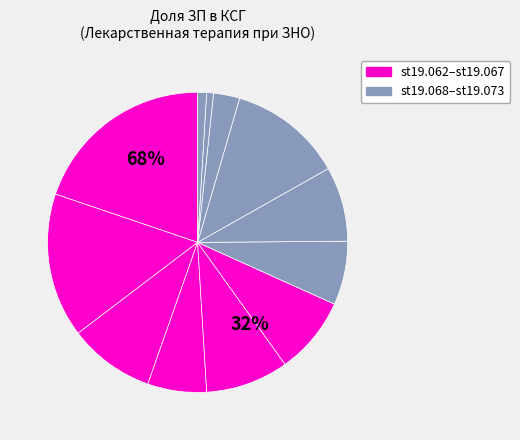

Is the sum of st19.068 and st19.063 greater than half?

No